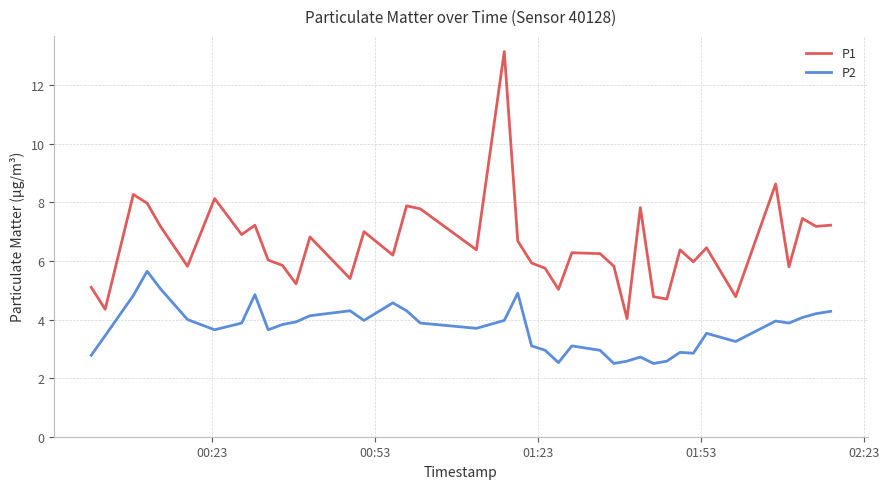

Rank the series by their average value, from lowest to highest.

P2, P1